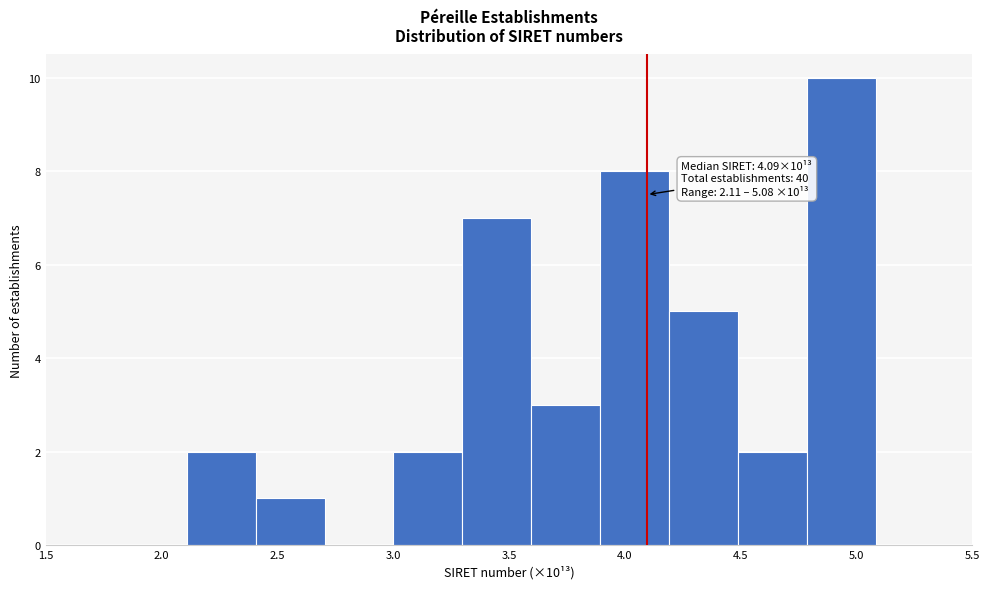

Over which range of the x-axis is the bar tallest?

4.8 to 5.1